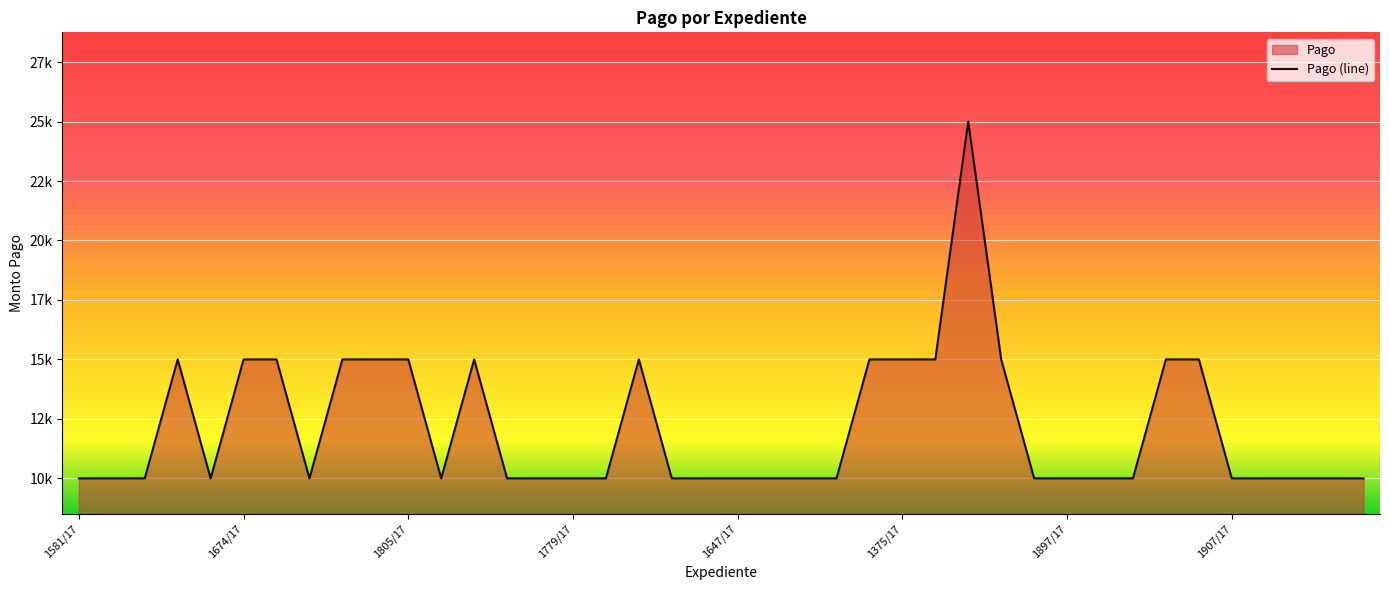

What is the approximate value at 1459/17, to the nearest 100?

10000